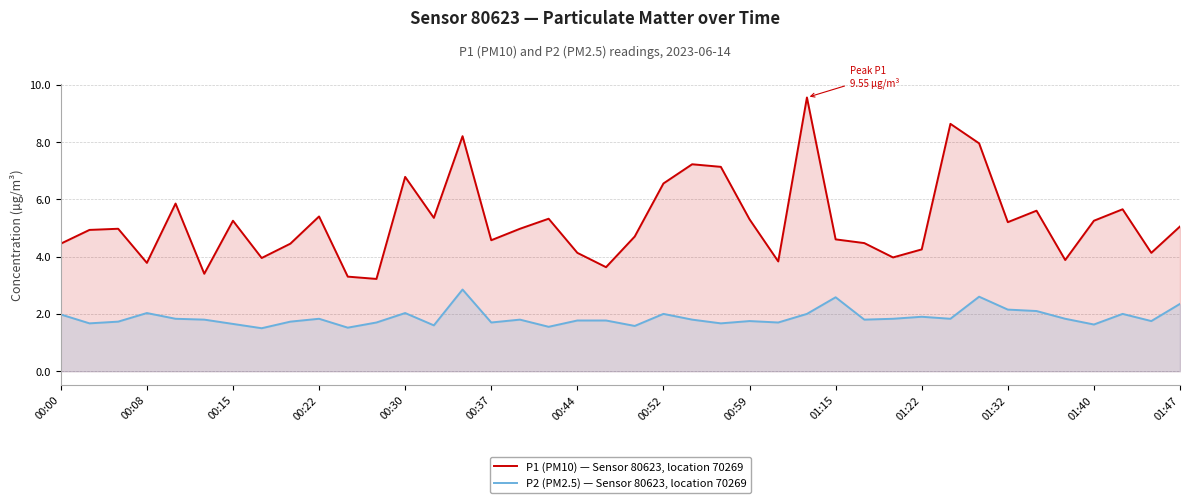

Which series has the largest total across all categories?

P1 (PM10) — Sensor 80623, location 70269